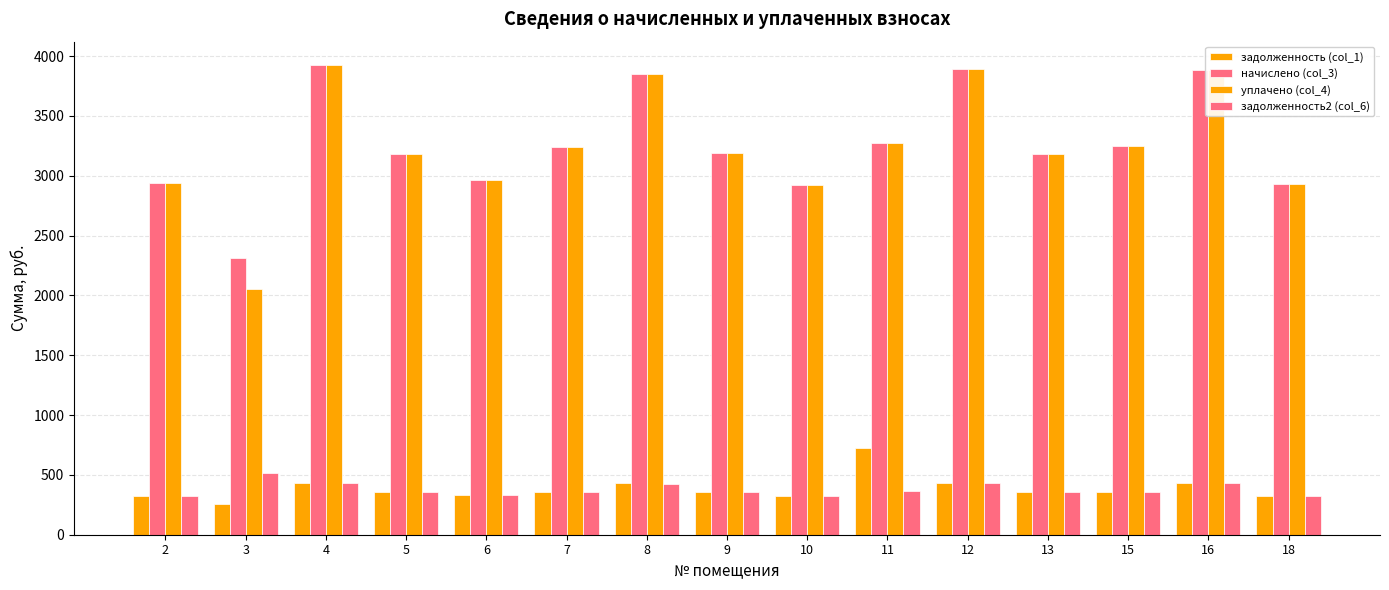

What is the value of the задолженность2 (col_6) bar at the 5th from the left?

329.1